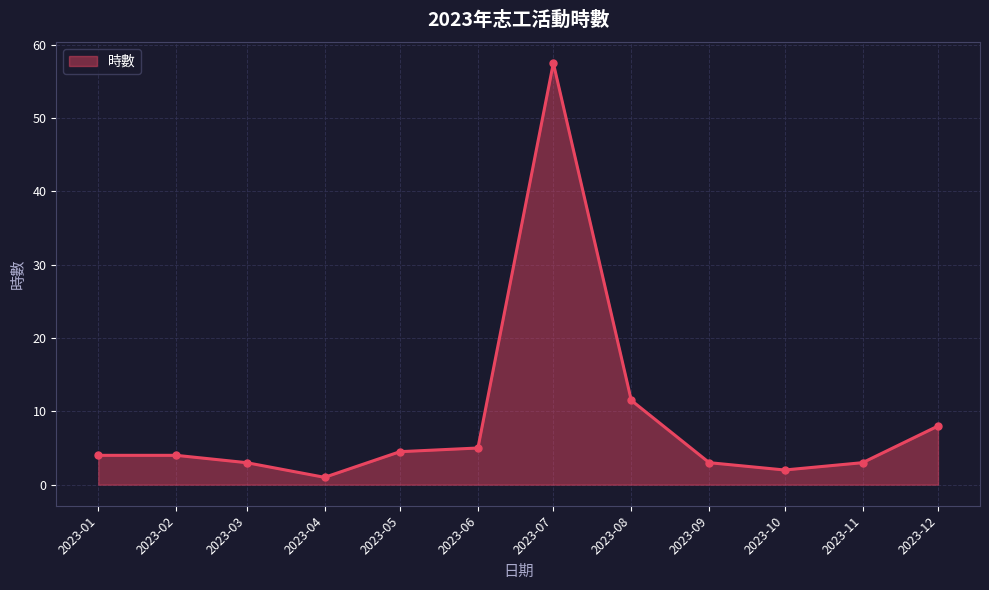

What is the sum of all values?

106.5